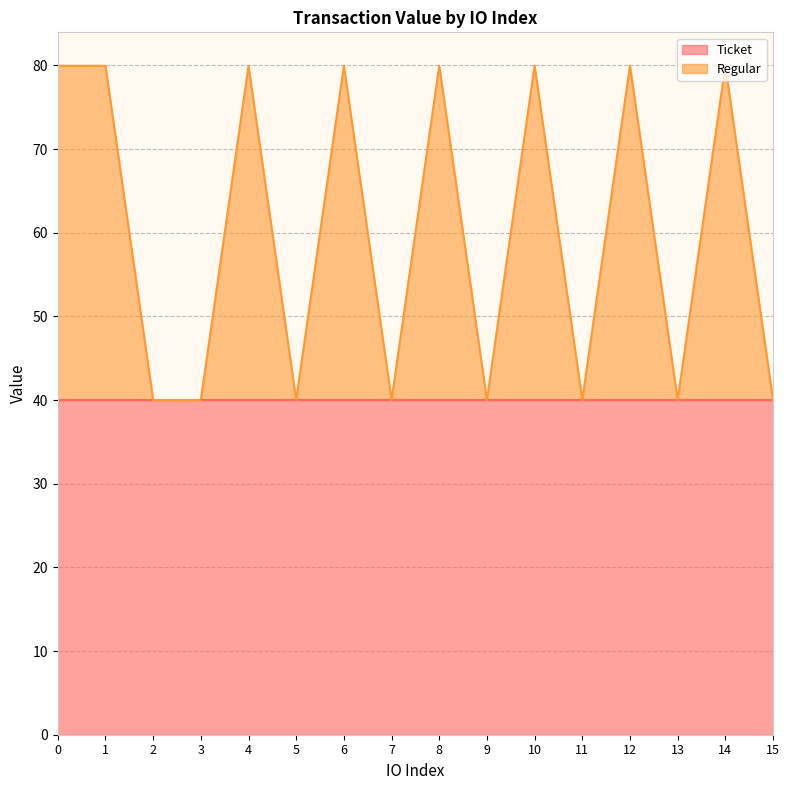

True or false: the data shows 79.9 at 1.

True